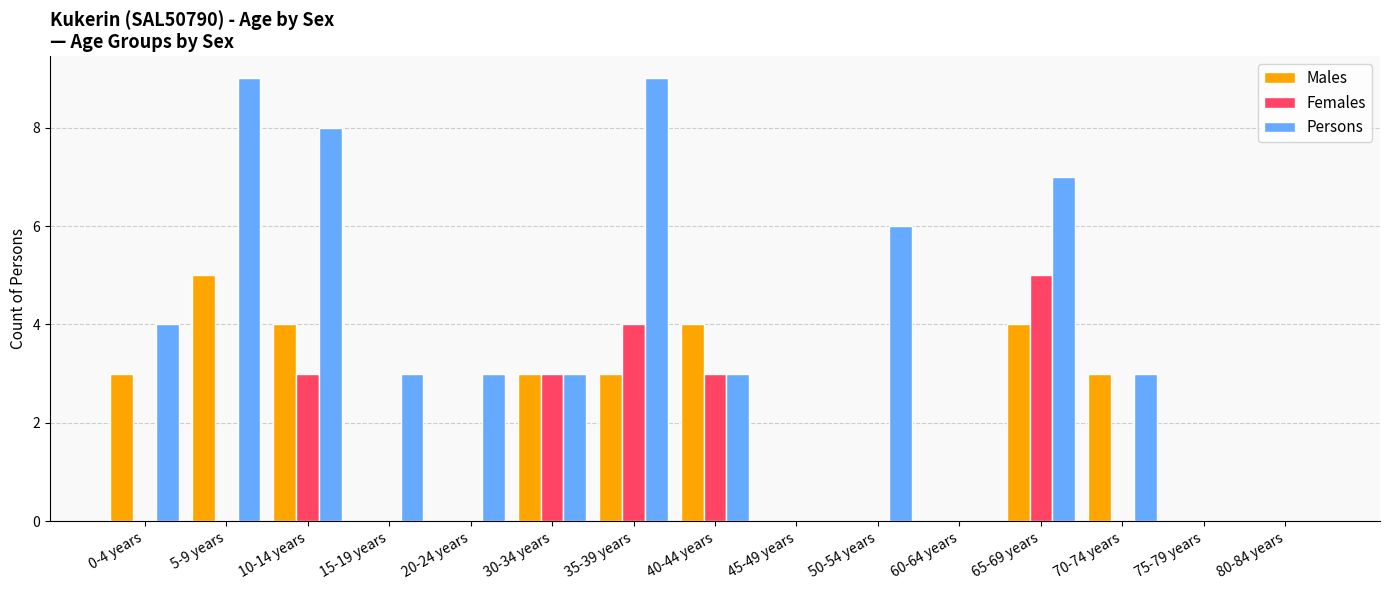

Between 5-9 years and 40-44 years, which series saw the biggest shift?

Persons